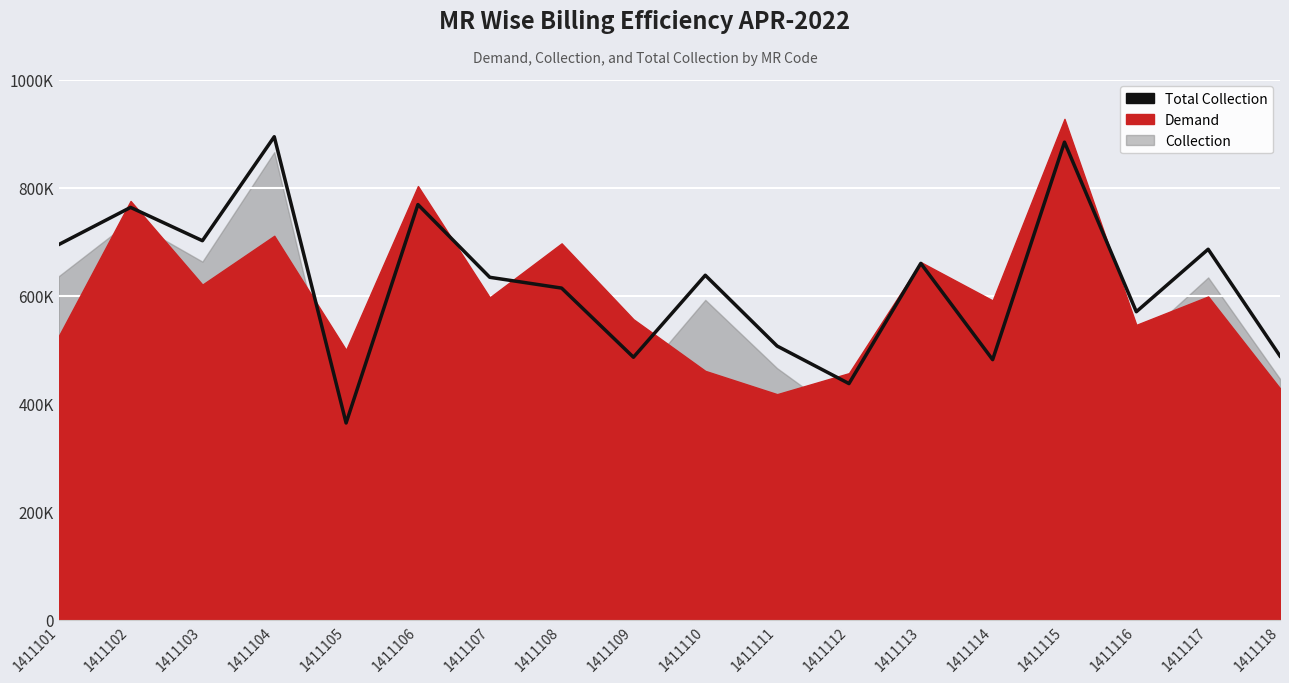

True or false: the data shows 894091.2 at 1411104.

True